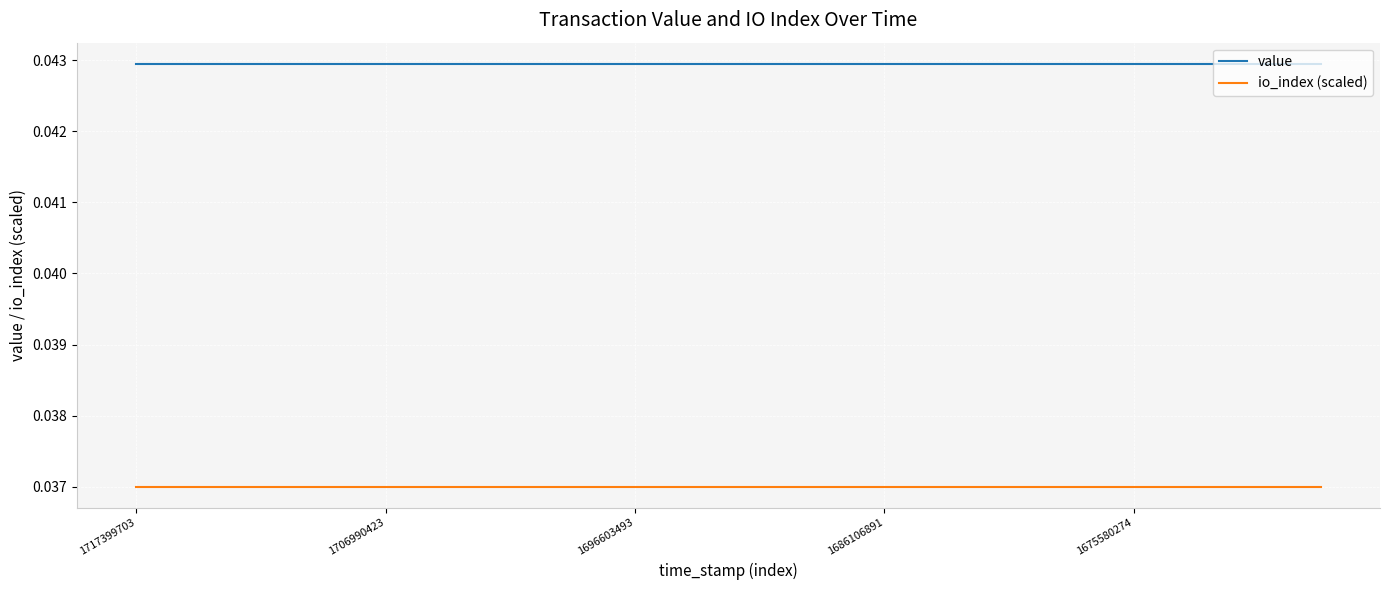

Rank the series by their maximum value, from highest to lowest.

value, io_index (scaled)